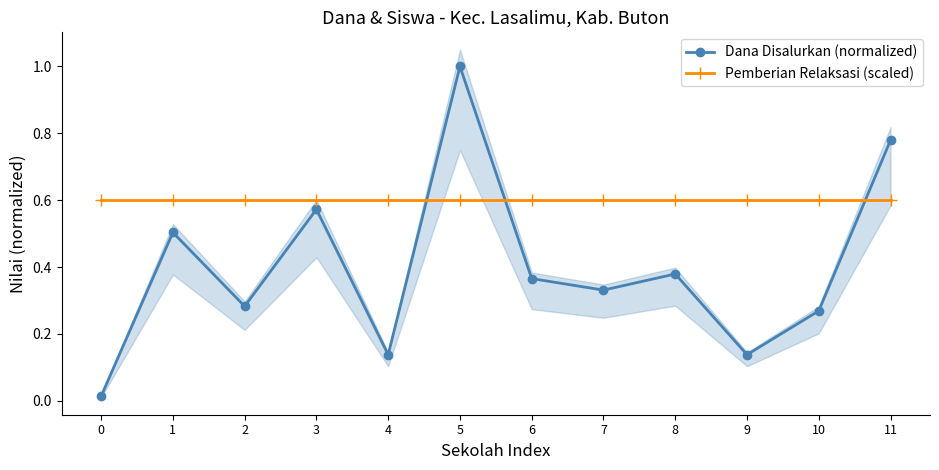

What is the total value across all series at 0?

0.6